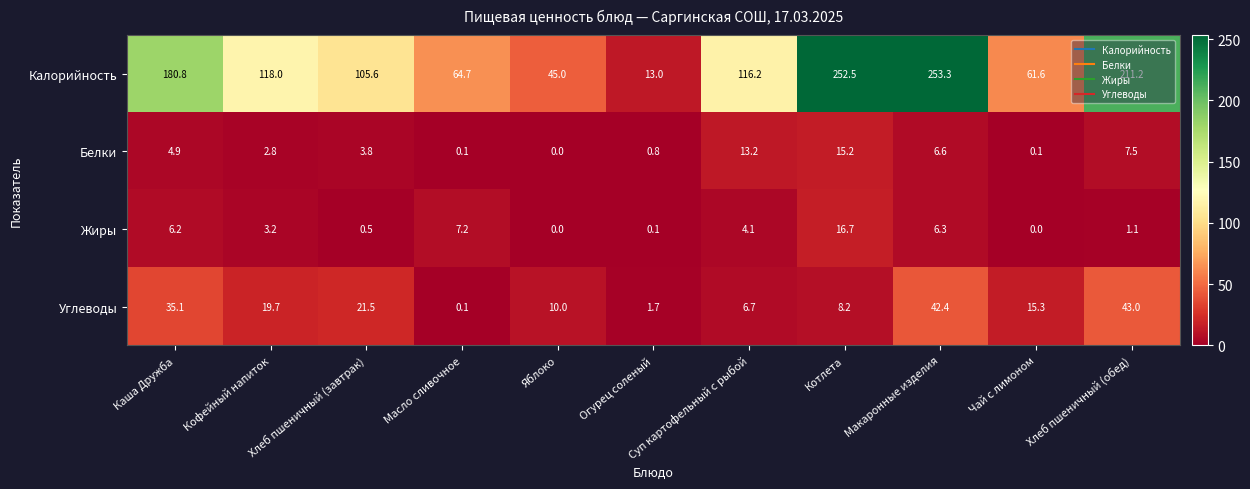

Where is Калорийность nearest to the value 133?

Кофейный напиток